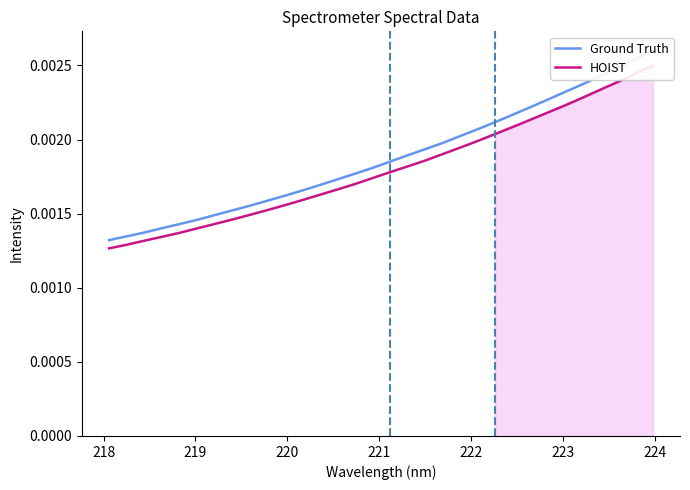

True or false: HOIST and Ground Truth intersect in this chart.

False